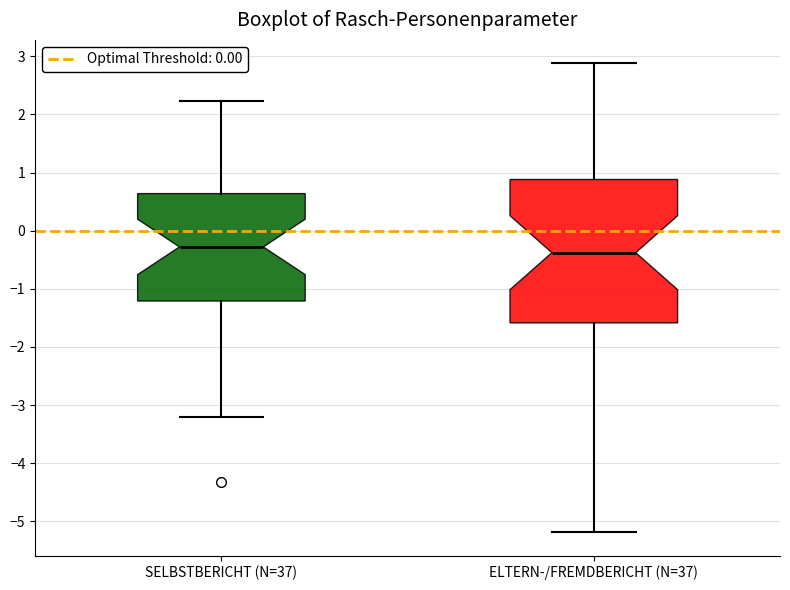

Which box is the tallest, from its lower edge to its upper edge?

ELTERN-/FREMDBERICHT (N=37)